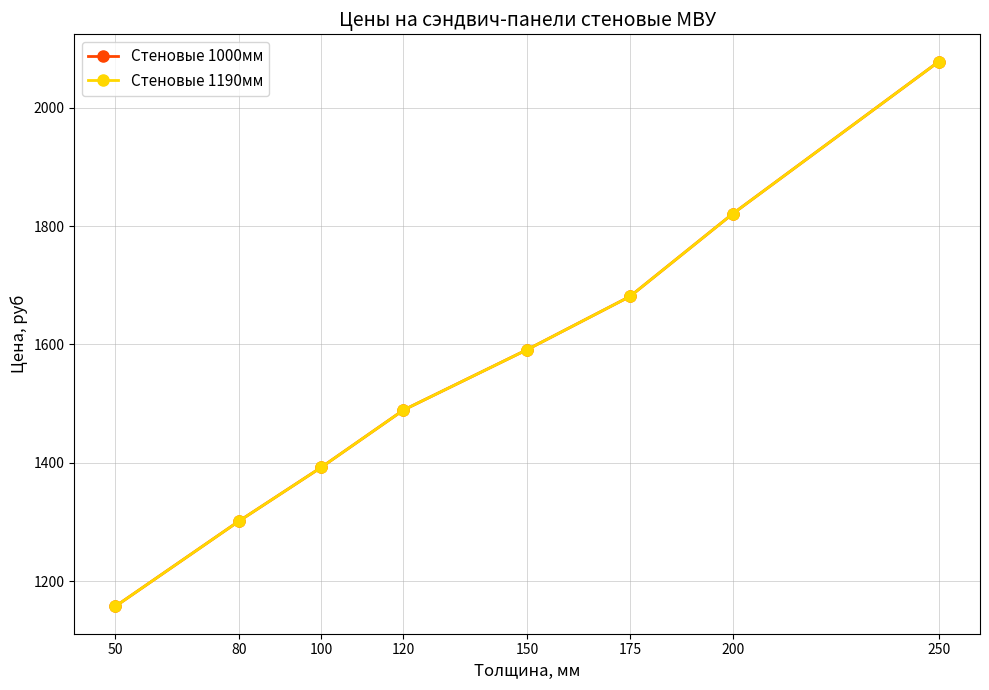

Which series has the largest range (max minus min)?

Стеновые 1000мм